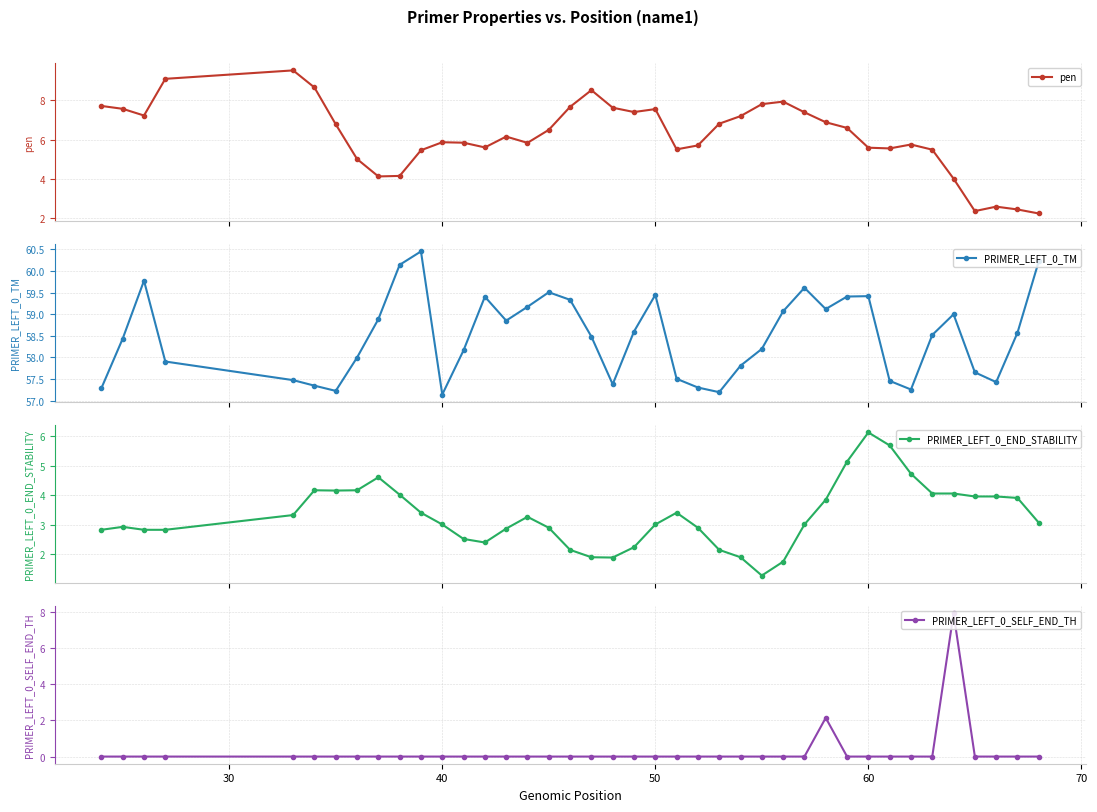

What is the lowest value of the pen series?

2.2